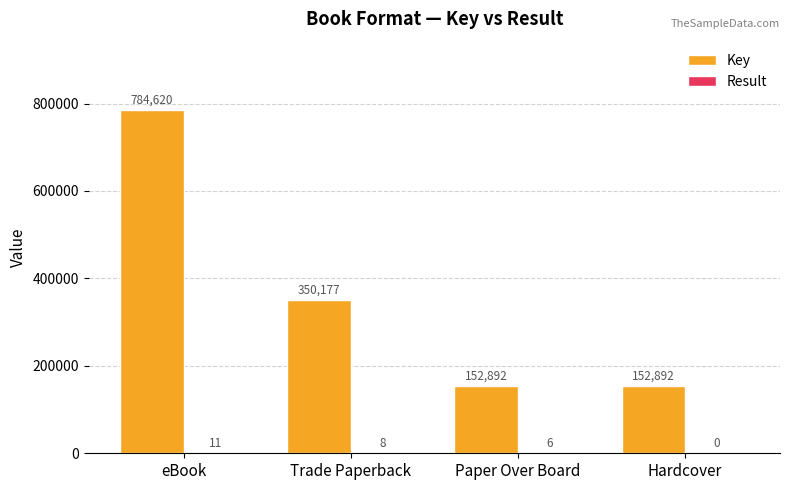

The Key series shows 1165140 at eBook. True or false?

False